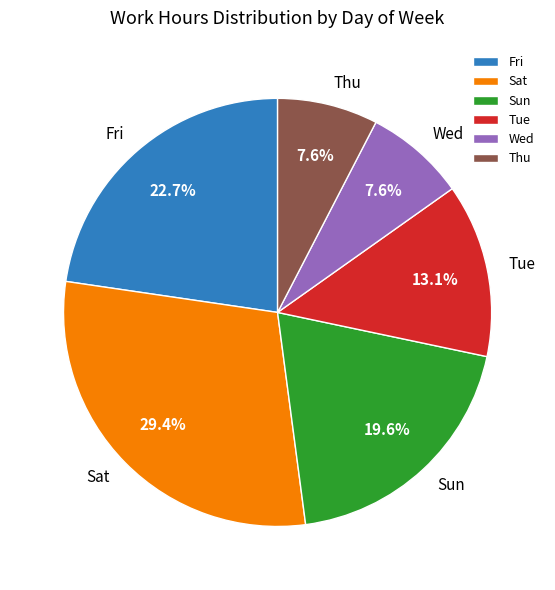

Is there any slice that represents more than half of the pie?

No